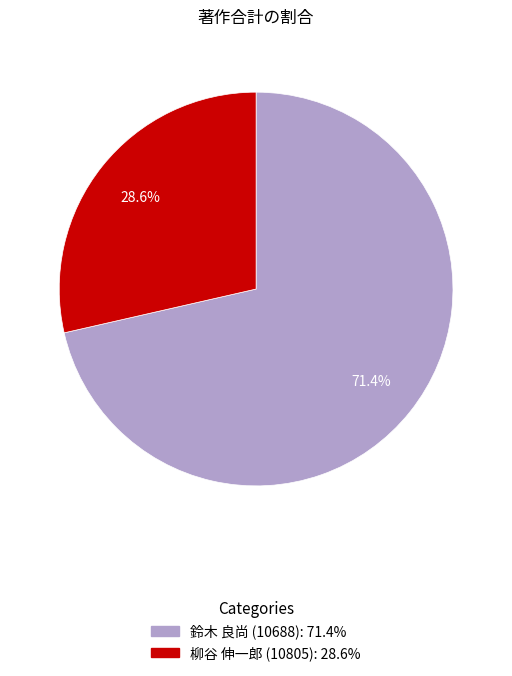

Is there a majority slice in this chart?

Yes